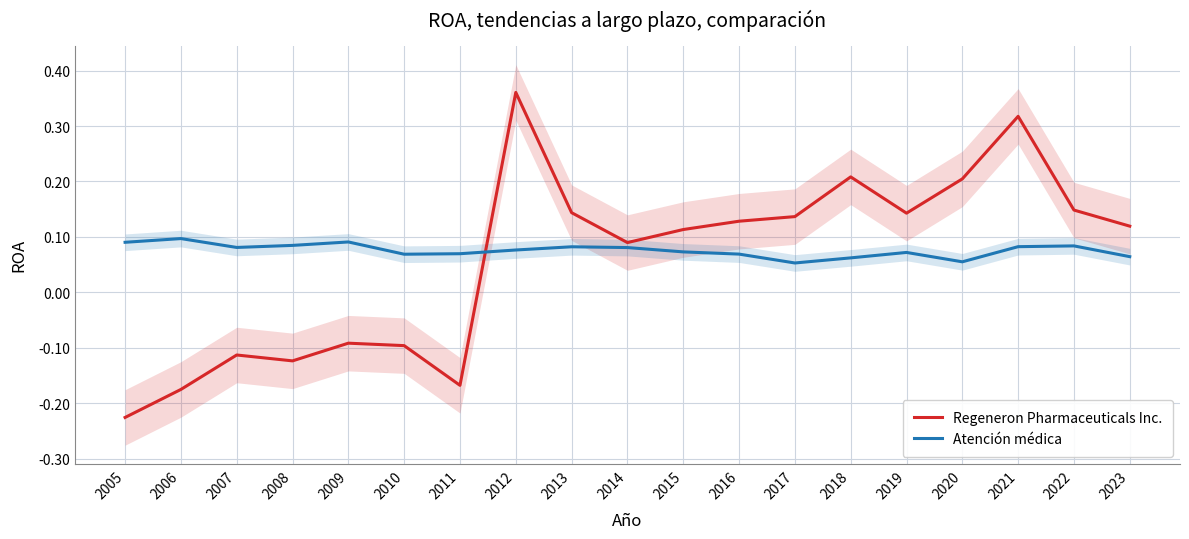

What are all the series names shown in the legend?

Regeneron Pharmaceuticals Inc., Atención médica